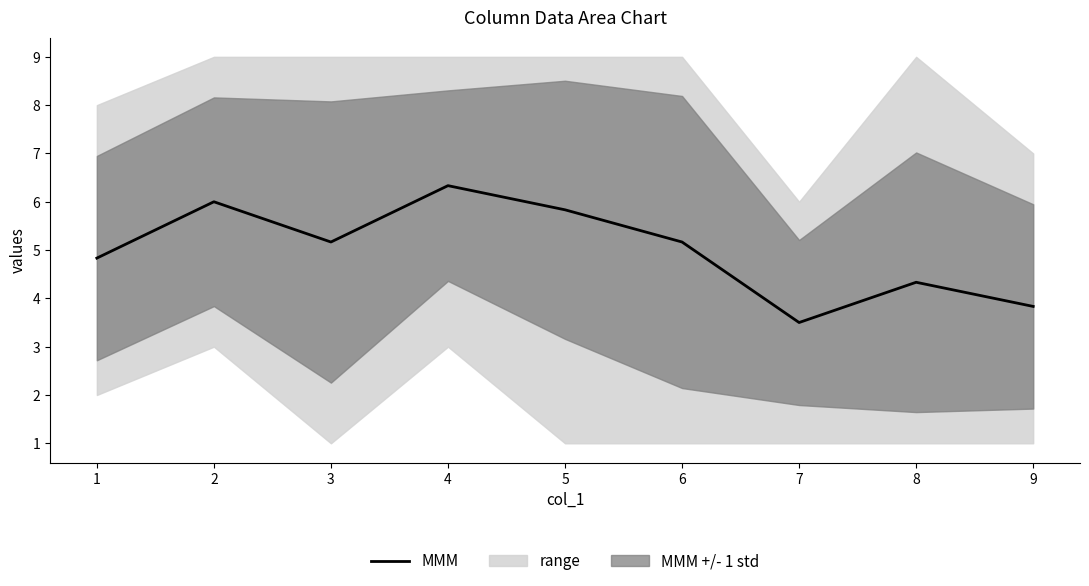

The chart shows a value of 3.2 at 4. True or false?

False